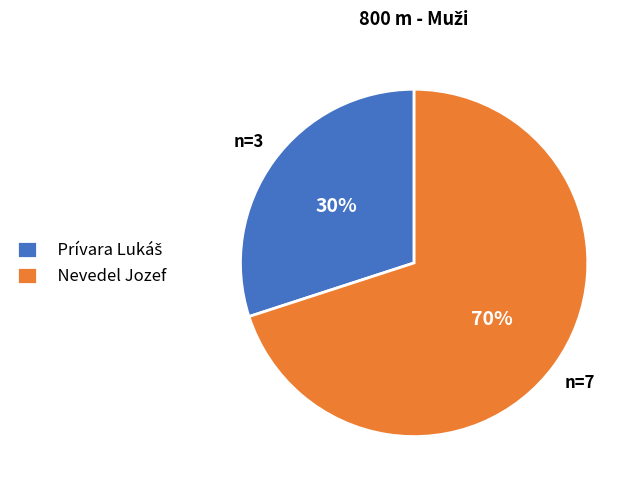

To the nearest percent, what is the difference between the largest and smallest slice percentages?

40%